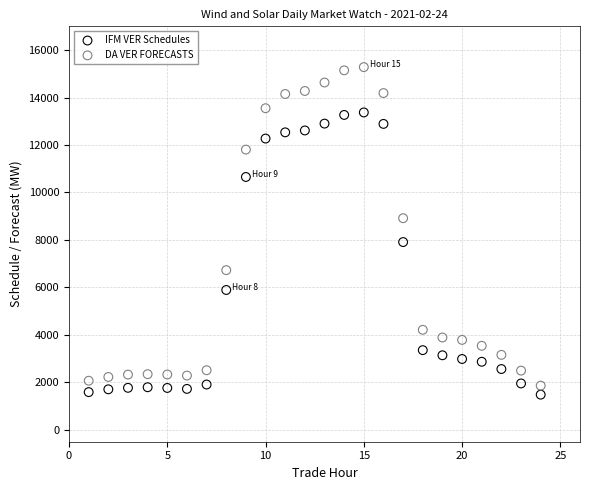

What are all the series names shown in the legend?

IFM VER Schedules, DA VER FORECASTS